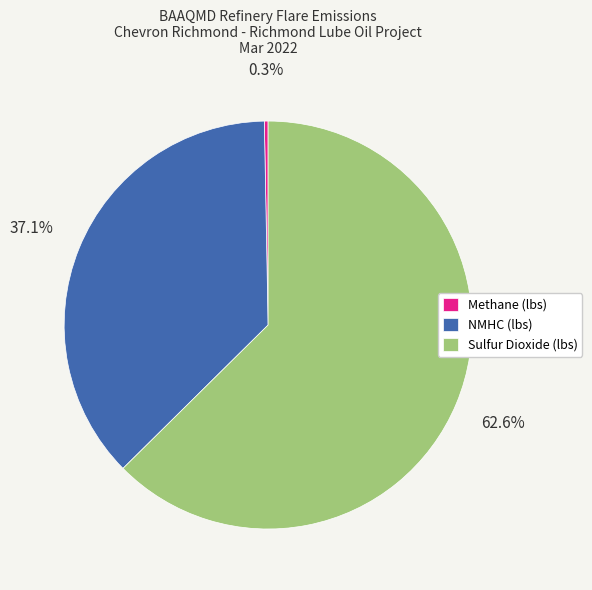

To the nearest percent, what is the difference between the NMHC (lbs) and Methane (lbs) slice percentages?

37%